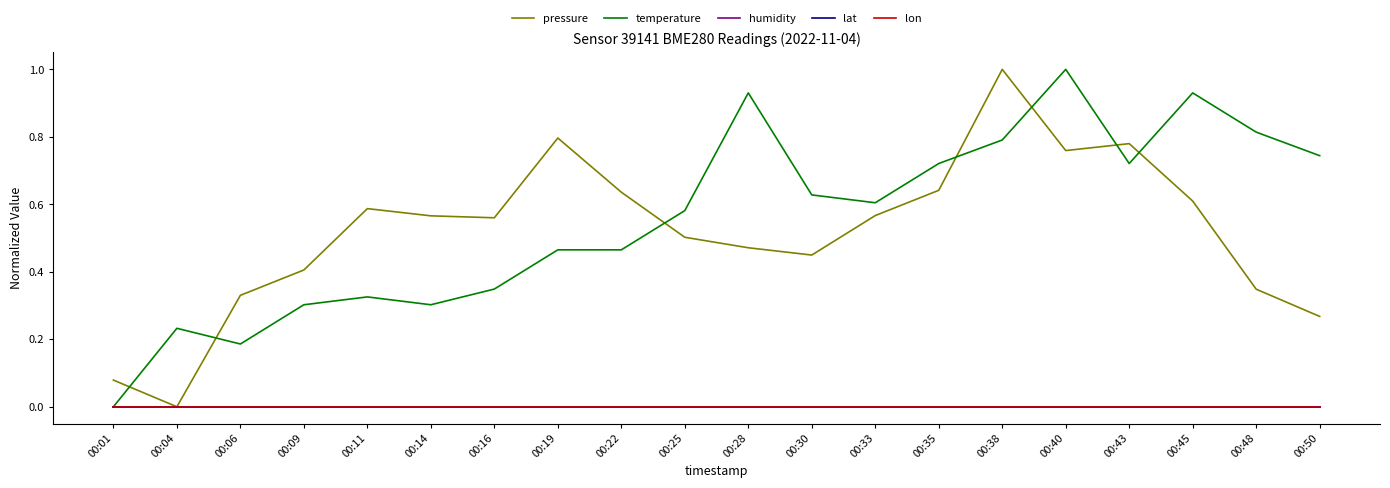

In pressure, how many points are lower than both neighbors (excluding endpoints)?

4